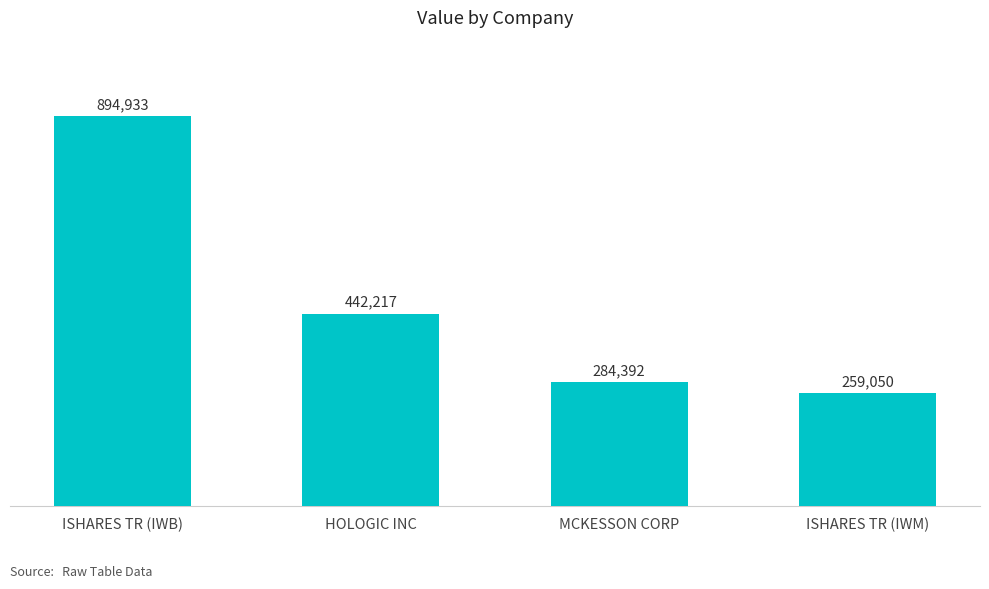

Is it true that the value at ISHARES TR (IWB) is 894933?

True